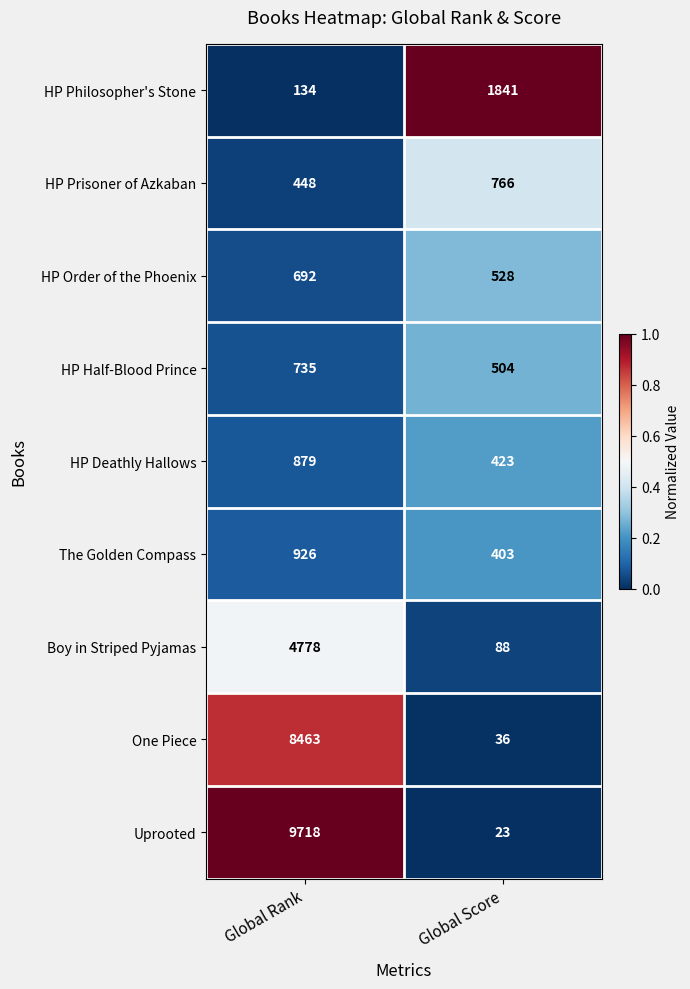

Which series changed the most between Global Rank and Global Score?

Uprooted